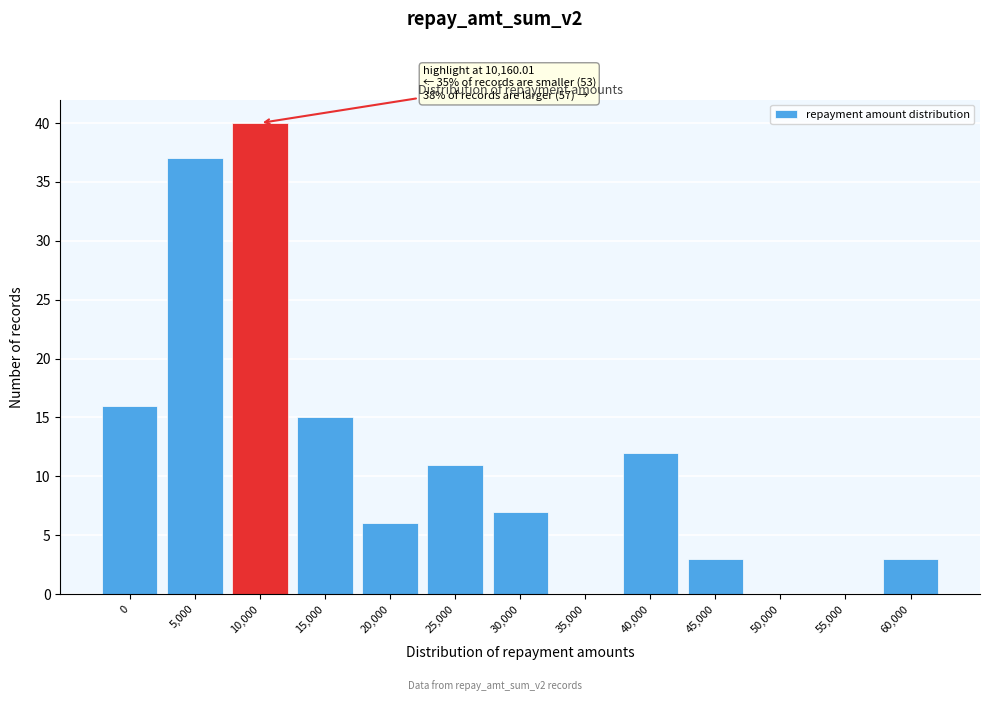

Reading left to right, extract all data points from this chart.

0=16	5,000=37	10,000=40	15,000=15	20,000=6	25,000=11	30,000=7	35,000=0	40,000=12	45,000=3	50,000=0	55,000=0	60,000=3